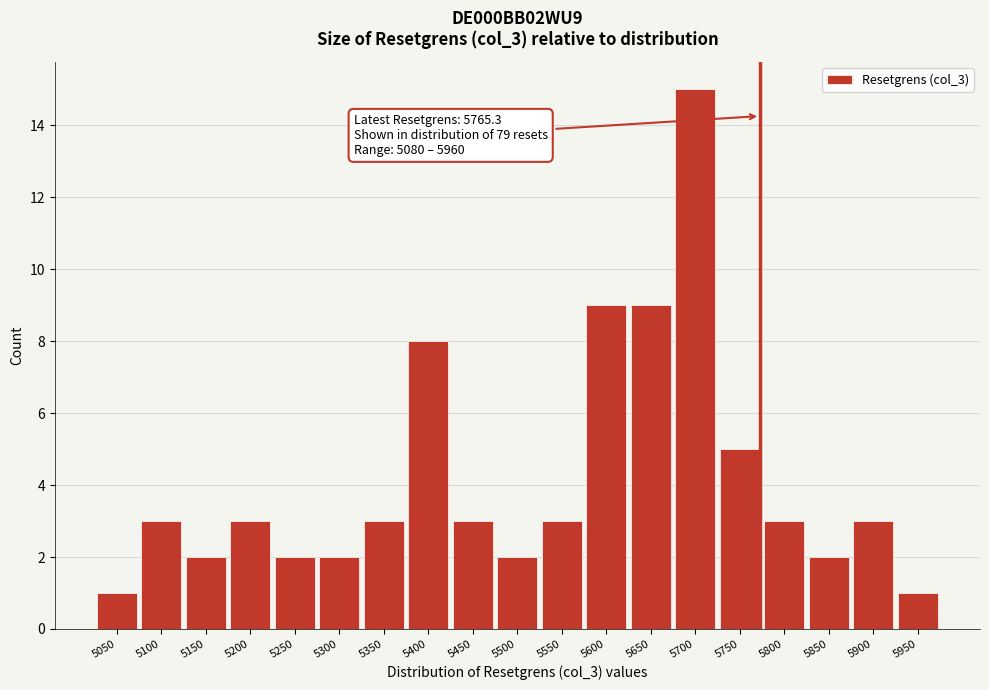

Reading left to right, transcribe all the data shown in this chart.

5050=1	5100=3	5150=2	5200=3	5250=2	5300=2	5350=3	5400=8	5450=3	5500=2	5550=3	5600=9	5650=9	5700=15	5750=5	5800=3	5850=2	5900=3	5950=1